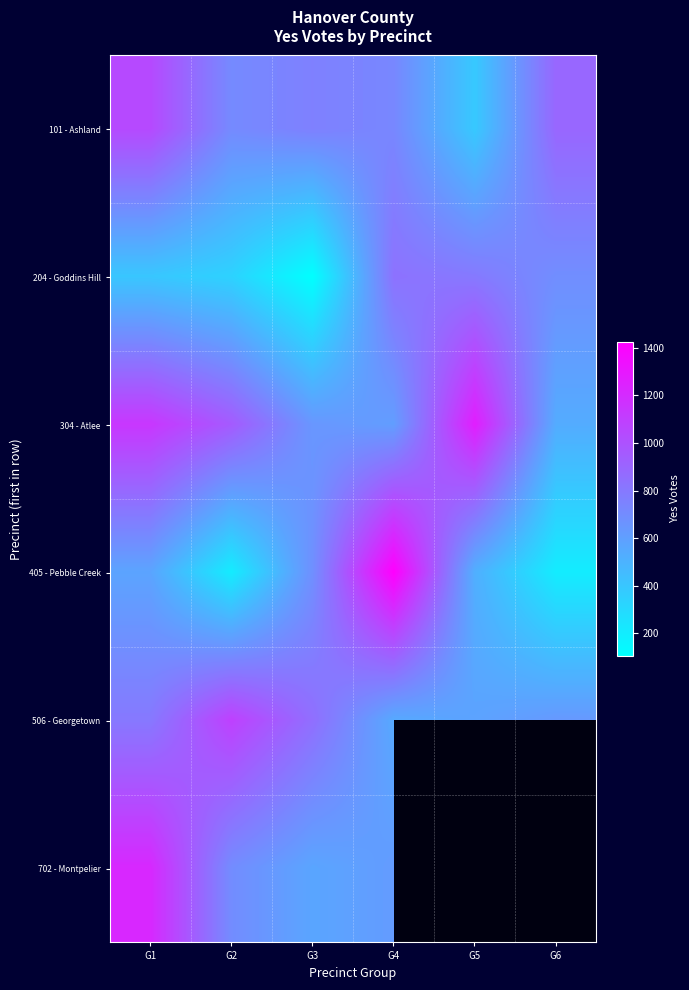

What is the minimum value for 304 - Atlee?

537.0